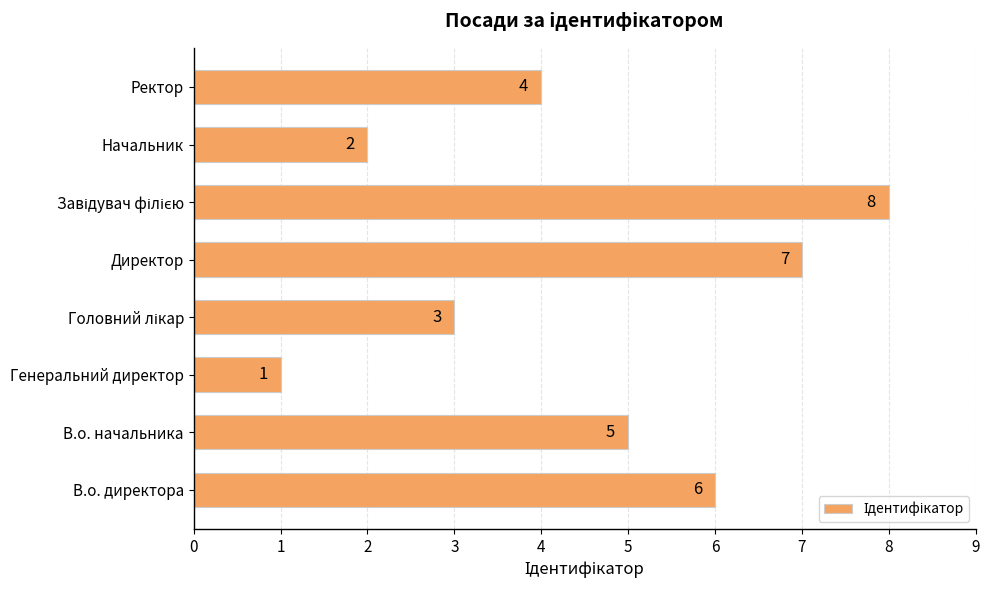

At which label is the value closest to 4?

Ректор